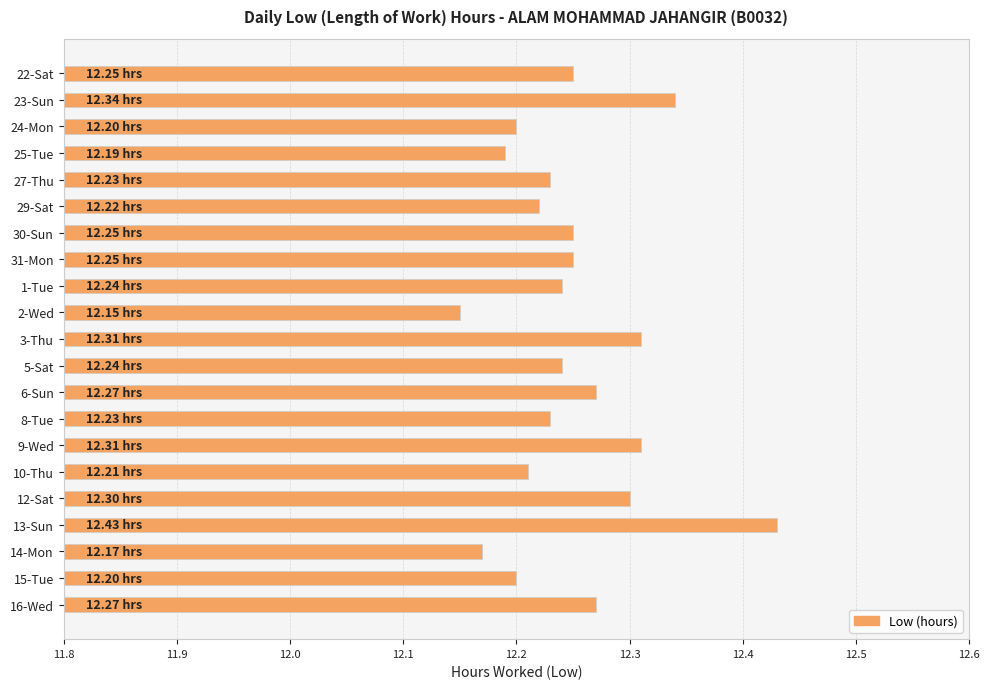

Which has a higher value, 1-Tue or 3-Thu?

3-Thu